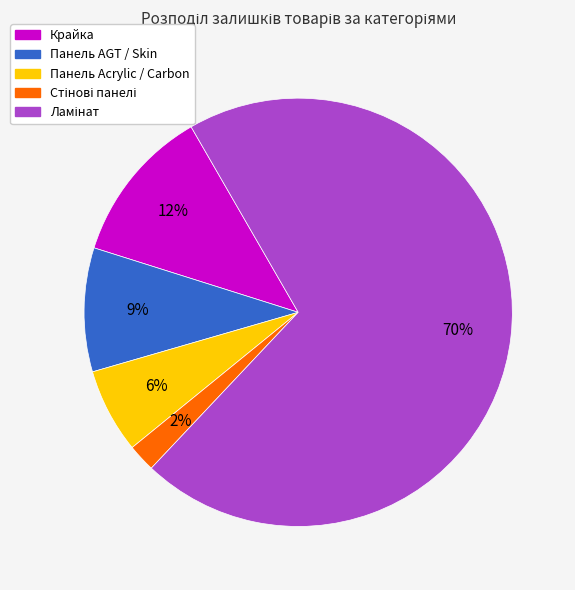

Does any single category account for the majority?

Yes